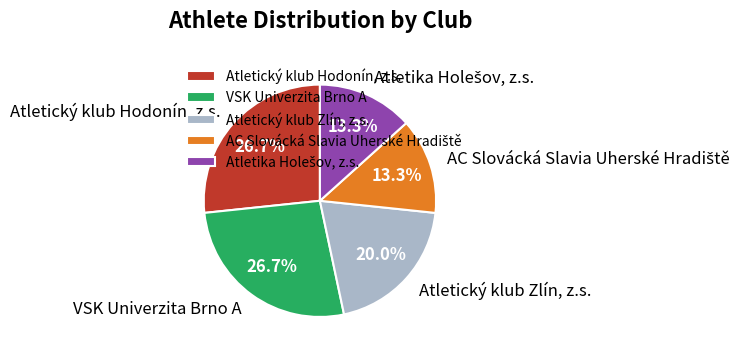

Combined, what portion of the pie is Atletický klub Hodonín, z.s. and Atletický klub Zlín, z.s.?

46.7%